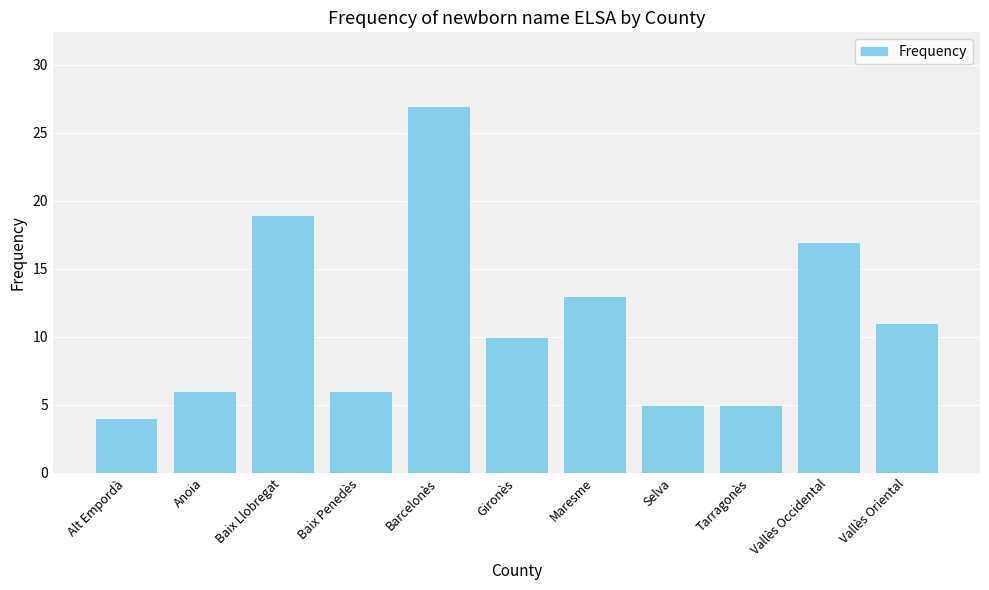

What is the approximate value at Barcelonès?

27